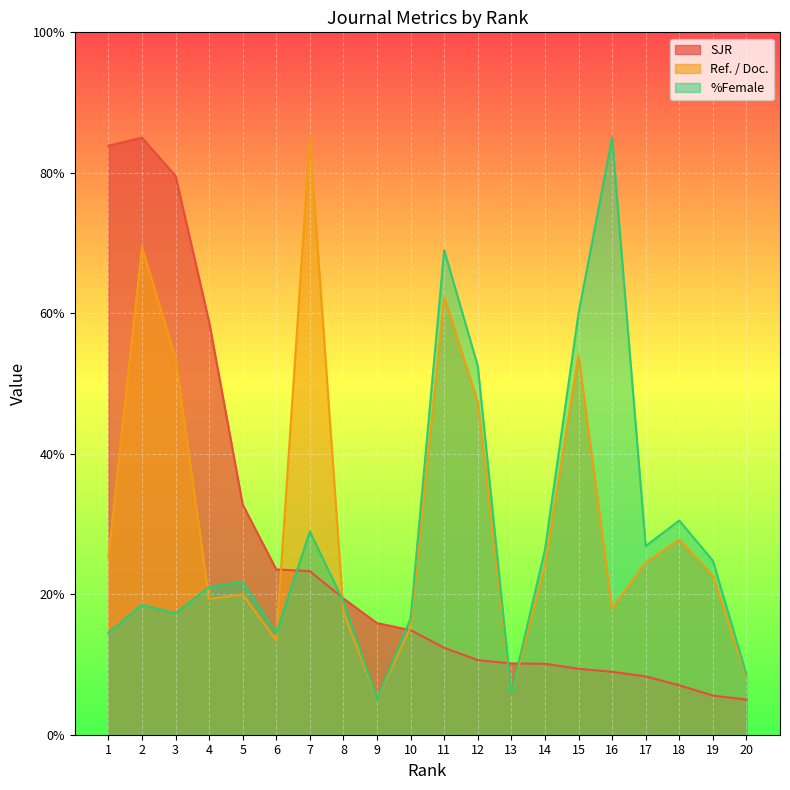

Rank the categories by %Female value from highest to lowest.

16, 11, 15, 12, 18, 7, 17, 14, 19, 5, 4, 8, 2, 3, 10, 1, 6, 20, 13, 9